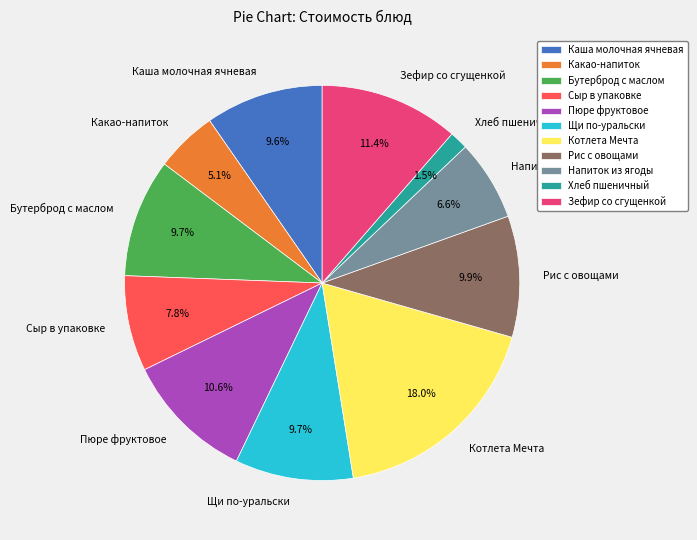

Approximately how many times larger is the value at Напиток из ягоды compared to Какао-напиток?

1.3